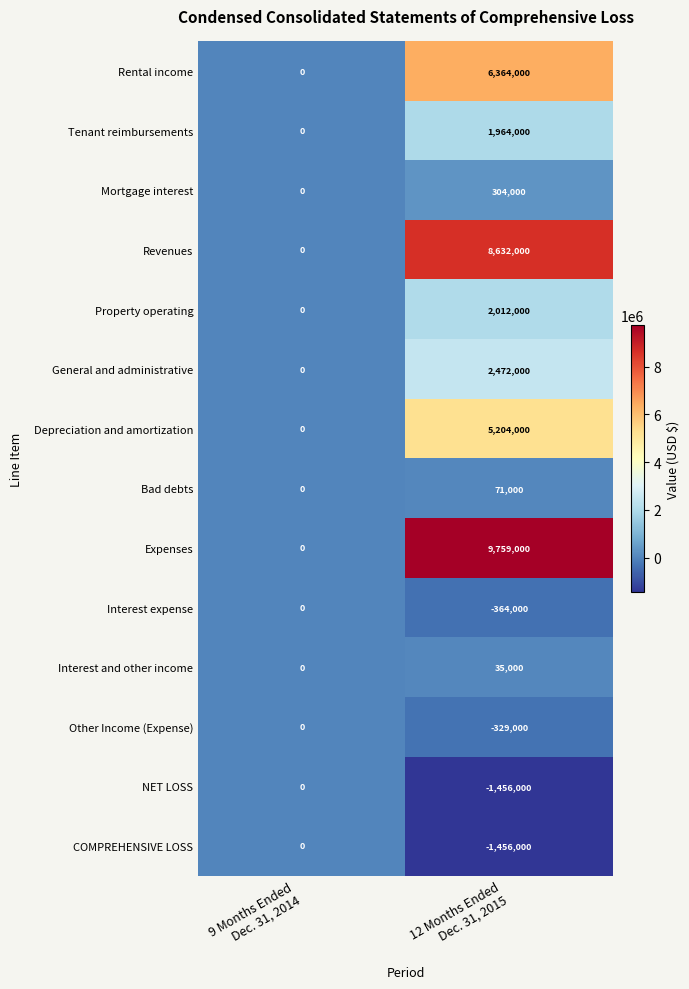

Reading right to left, transcribe all the data shown in this chart.

Rental income: 6364000	0
Tenant reimbursements: 1964000	0
Mortgage interest: 304000	0
Revenues: 8632000	0
Property operating: 2012000	0
General and administrative: 2472000	0
Depreciation and amortization: 5204000	0
Bad debts: 71000	0
Expenses: 9759000	0
Interest expense: -364000	0
Interest and other income: 35000	0
Other Income (Expense): -329000	0
NET LOSS: -1456000	0
COMPREHENSIVE LOSS: -1456000	0